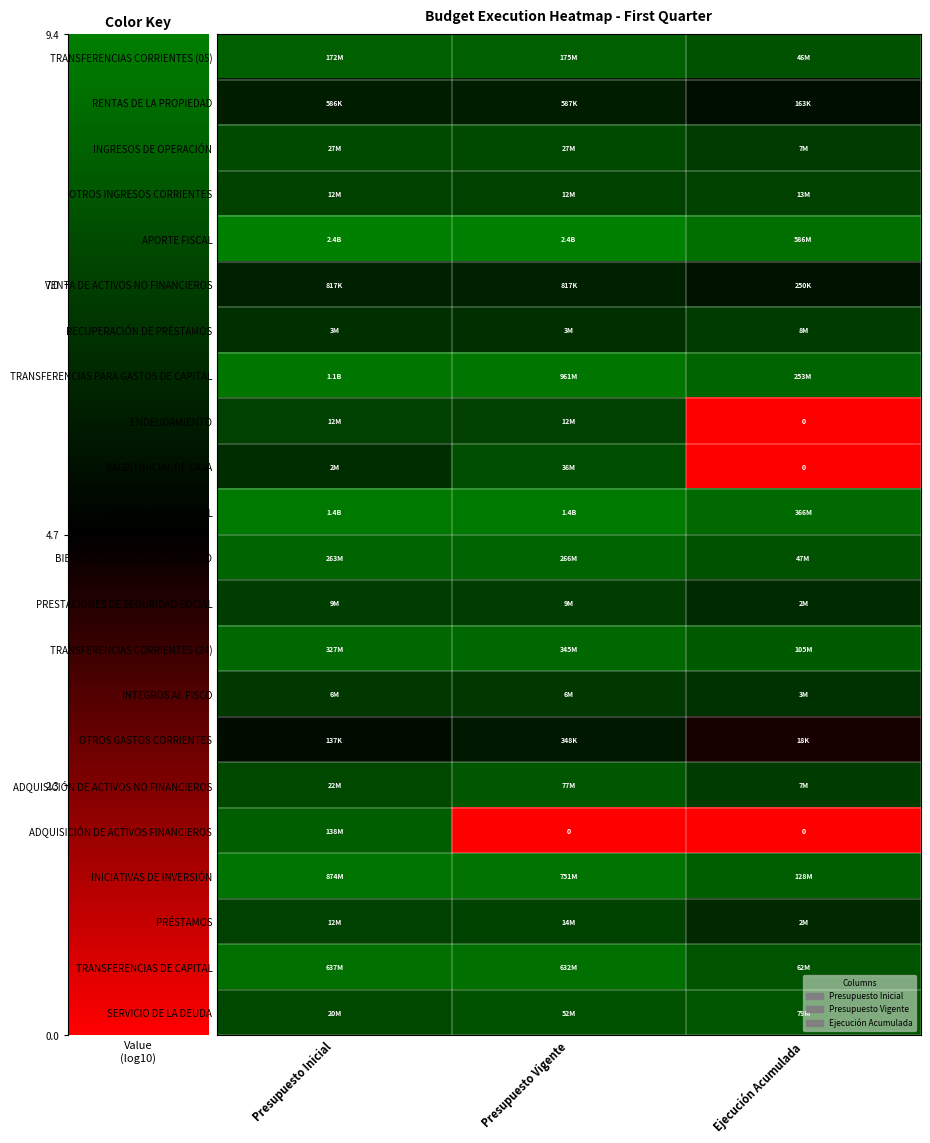

Rank the series at Presupuesto Vigente from highest to lowest value.

APORTE FISCAL, GASTOS EN PERSONAL, TRANSFERENCIAS PARA GASTOS DE CAPITAL, INICIATIVAS DE INVERSIÓN, TRANSFERENCIAS DE CAPITAL, TRANSFERENCIAS CORRIENTES (24), BIENES Y SERVICIOS DE CONSUMO, TRANSFERENCIAS CORRIENTES (05), ADQUISICIÓN DE ACTIVOS NO FINANCIEROS, SERVICIO DE LA DEUDA, SALDO INICIAL DE CAJA, INGRESOS DE OPERACIÓN, PRÉSTAMOS, OTROS INGRESOS CORRIENTES, ENDEUDAMIENTO, PRESTACIONES DE SEGURIDAD SOCIAL, INTEGROS AL FISCO, RECUPERACIÓN DE PRÉSTAMOS, VENTA DE ACTIVOS NO FINANCIEROS, RENTAS DE LA PROPIEDAD, OTROS GASTOS CORRIENTES, ADQUISICIÓN DE ACTIVOS FINANCIEROS